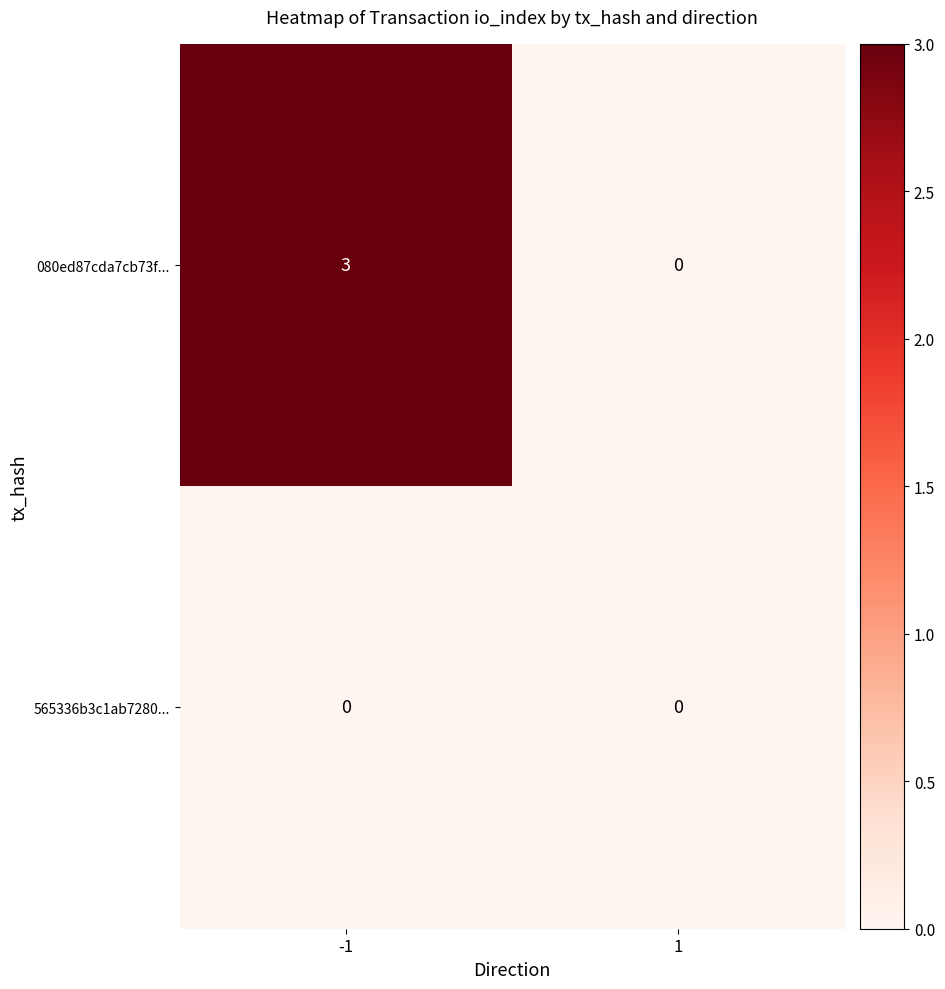

At which category is the sum across all series the highest?

-1